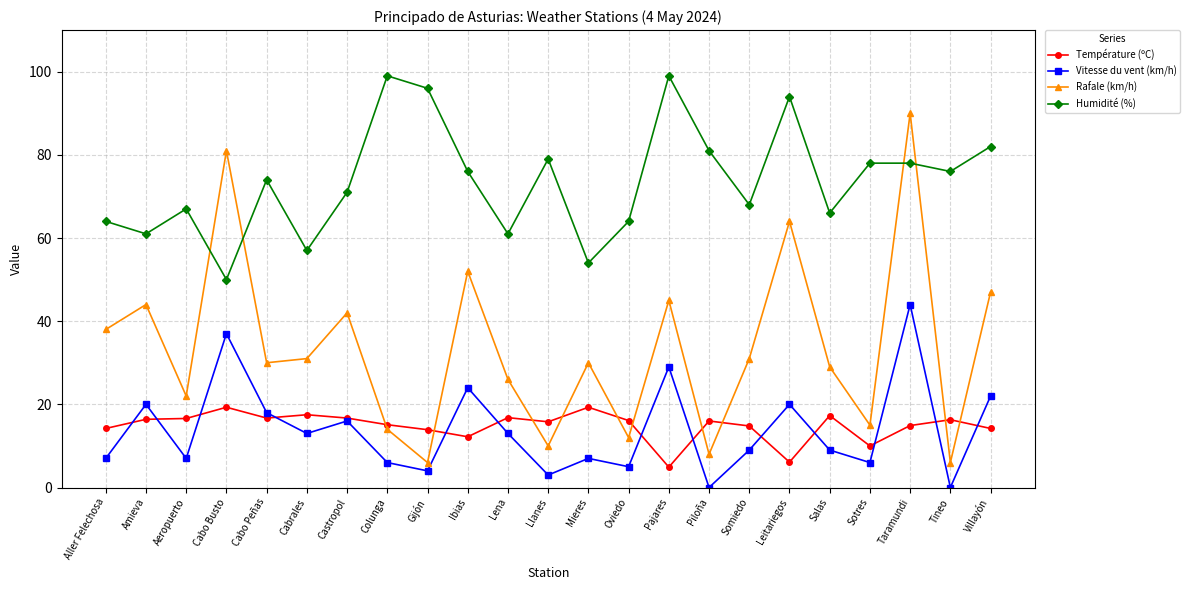

What is the label of the 13th point from the left?

Mieres